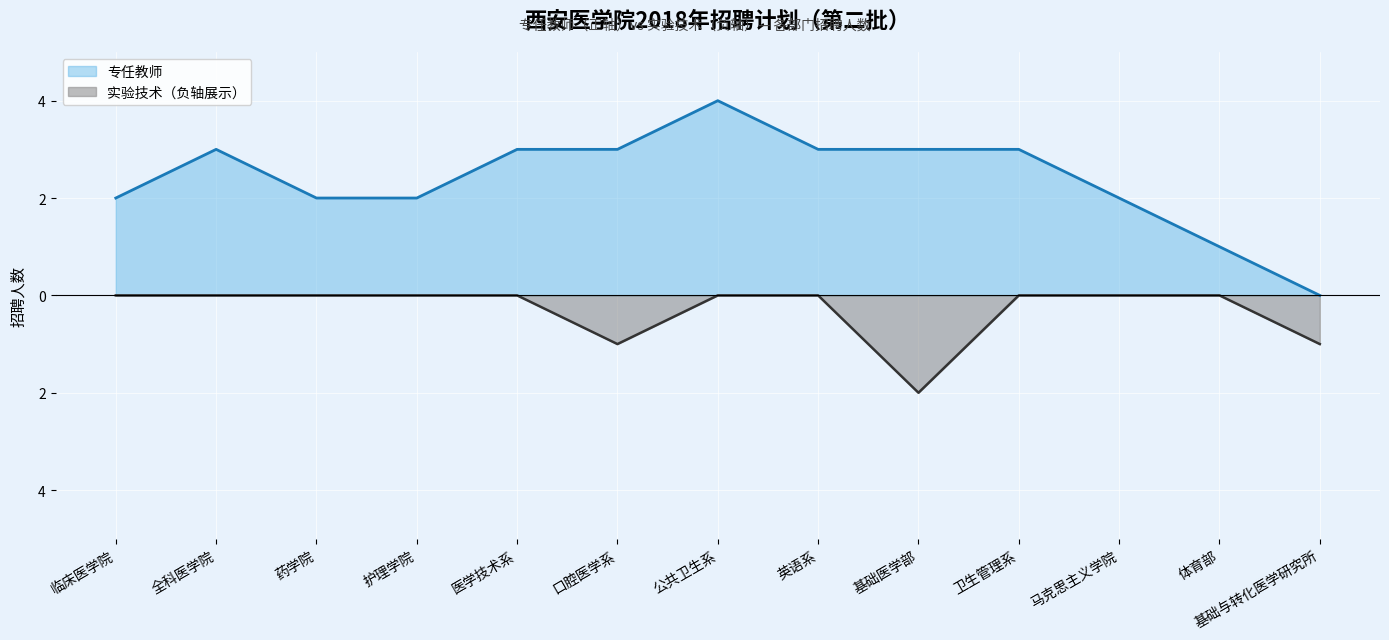

Between 全科医学院 and 口腔医学系, which series saw the biggest shift?

实验技术